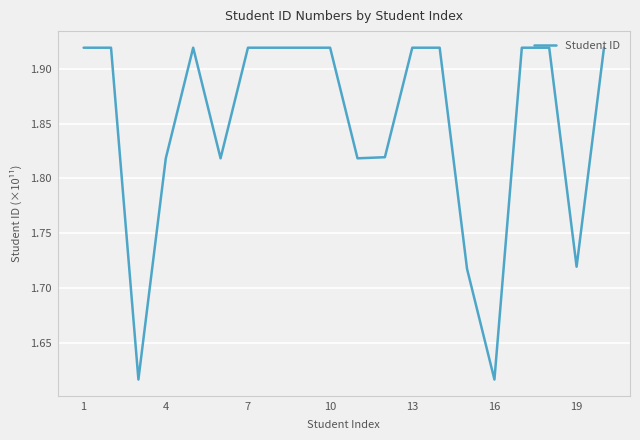

What is the difference between the maximum and minimum values?

0.3